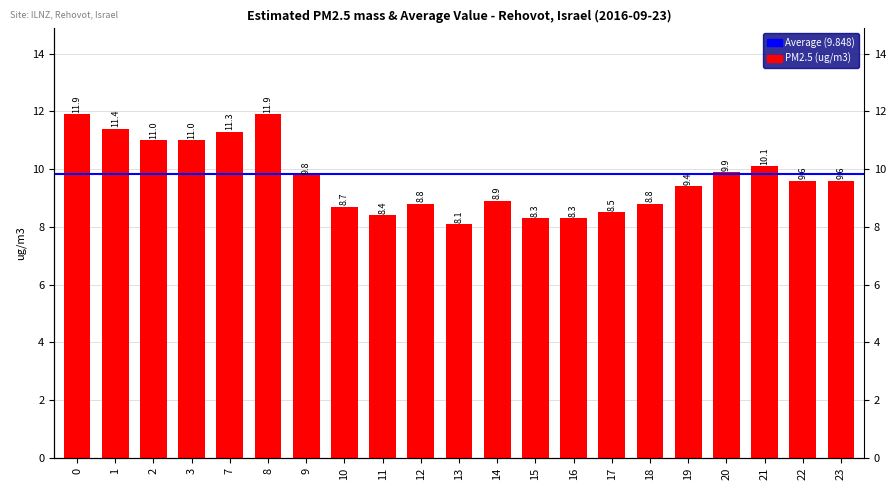

How many distinct data groups are displayed?

1